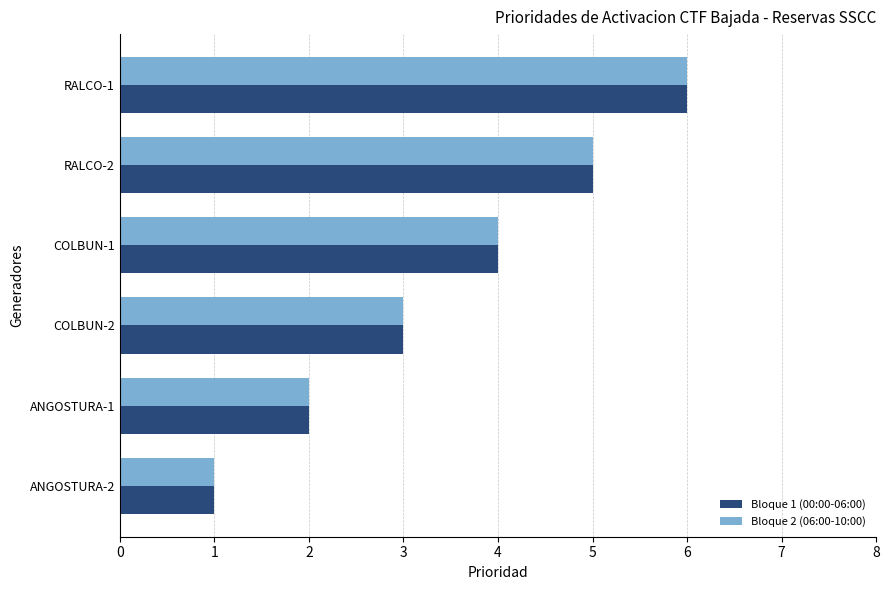

How many data points does each series have?

6